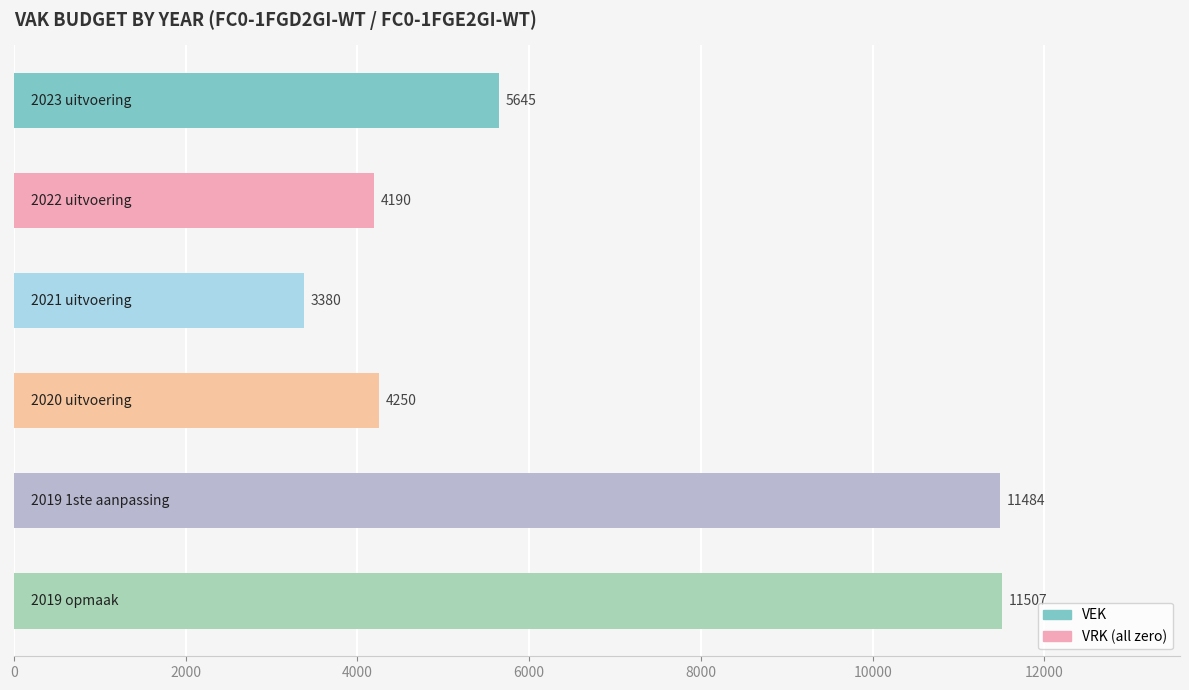

What is the difference between the second highest and minimum values?

8104